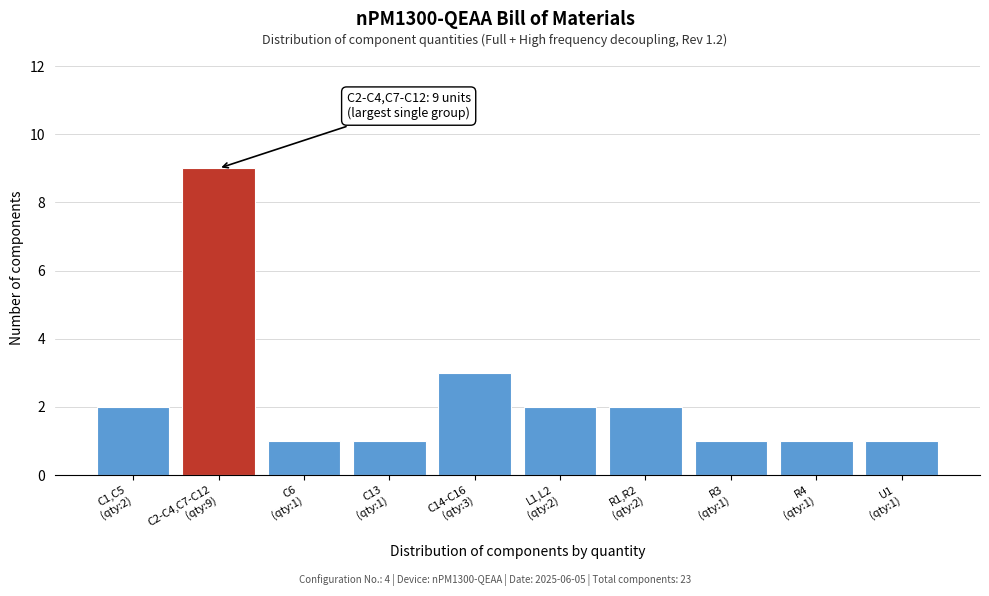

Reading left to right, list all the values displayed in this chart.

2	9	1	1	3	2	2	1	1	1